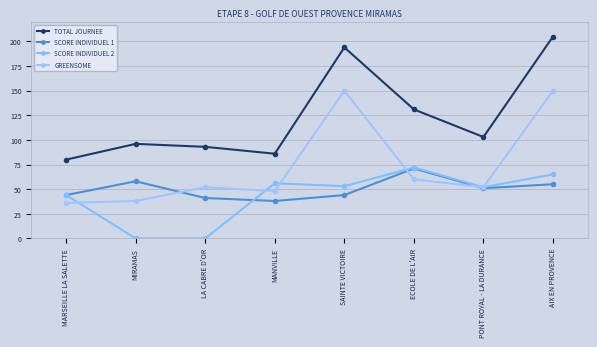

Is it true that SCORE INDIVIDUEL 2 equals 25 at MANVILLE?

False